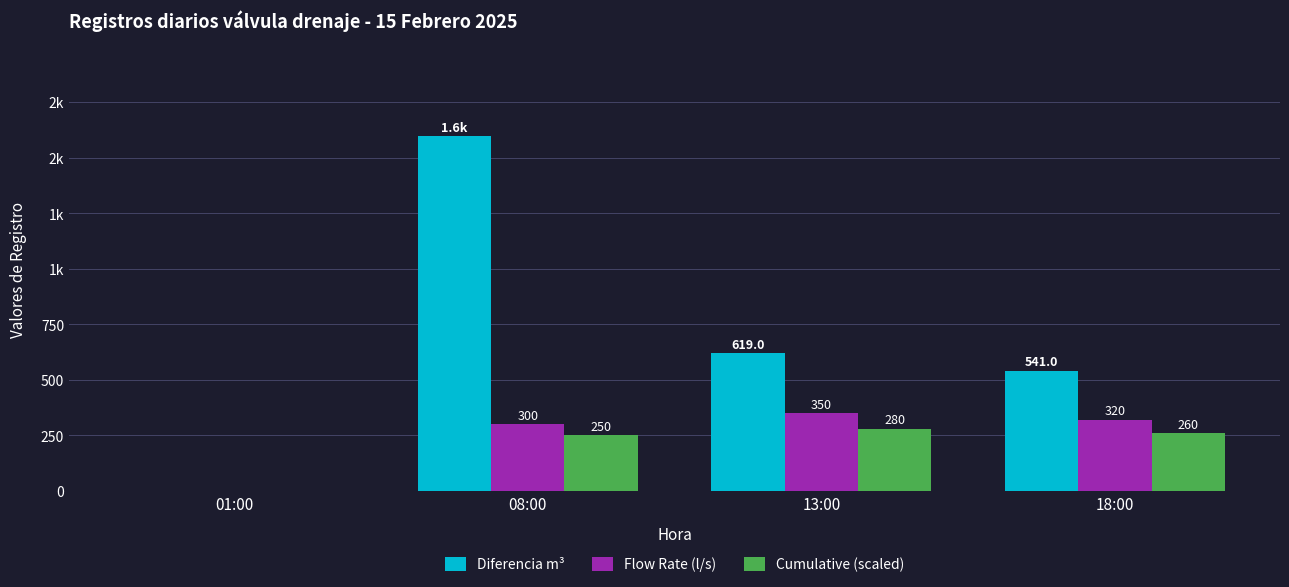

Is it true that Flow Rate (l/s) equals 0 at 01:00?

True